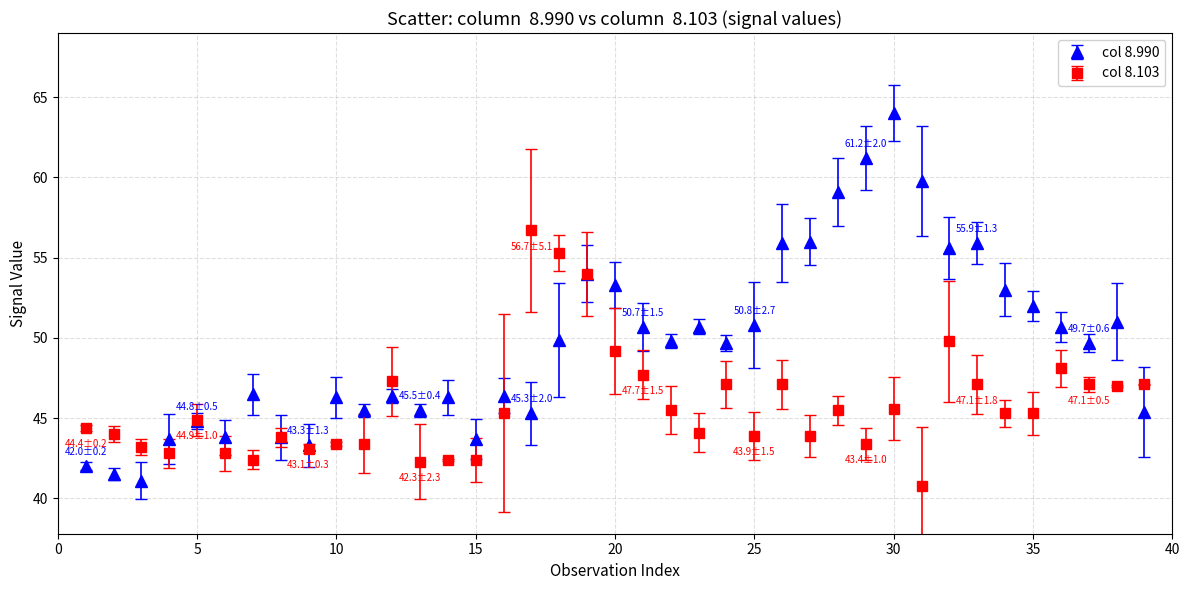

Which series has the widest spread of values?

col 8.990